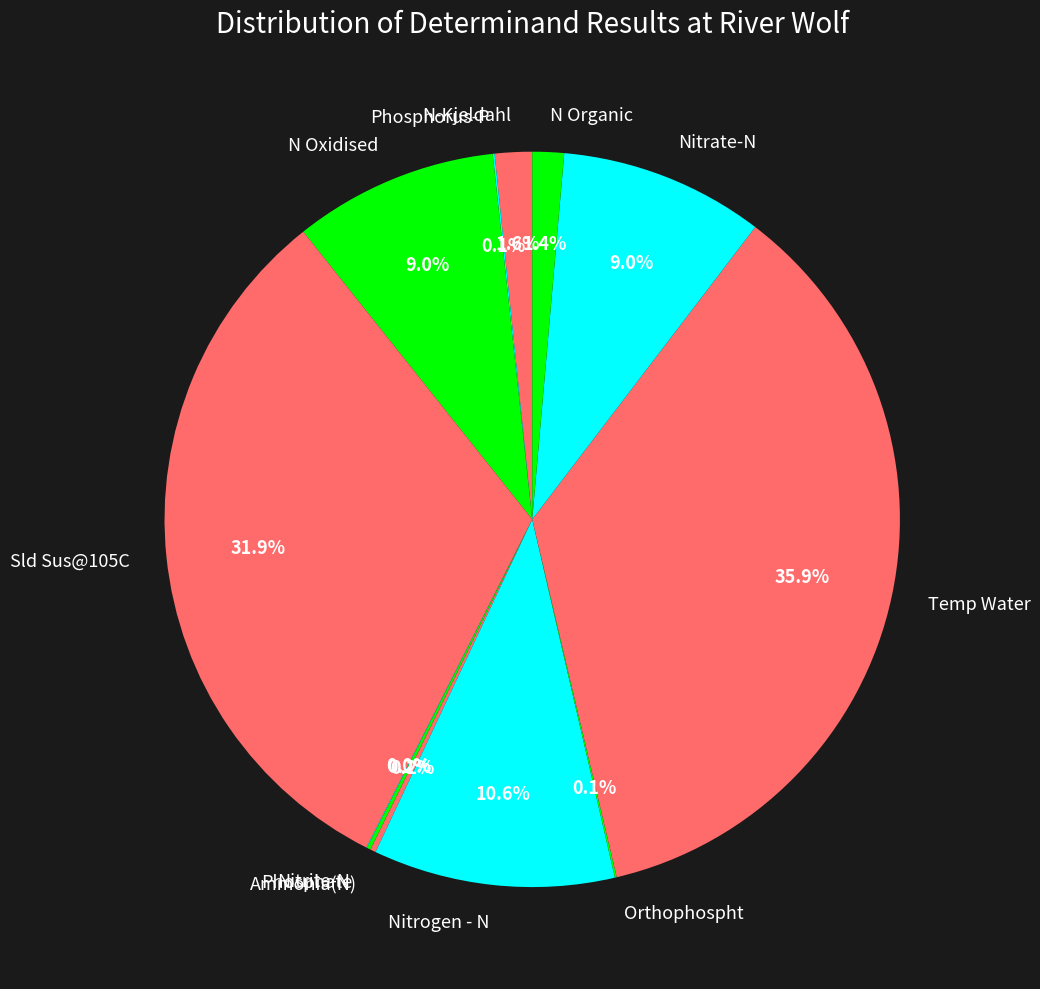

True or false: Nitrate-N accounts for 1% of the total.

False